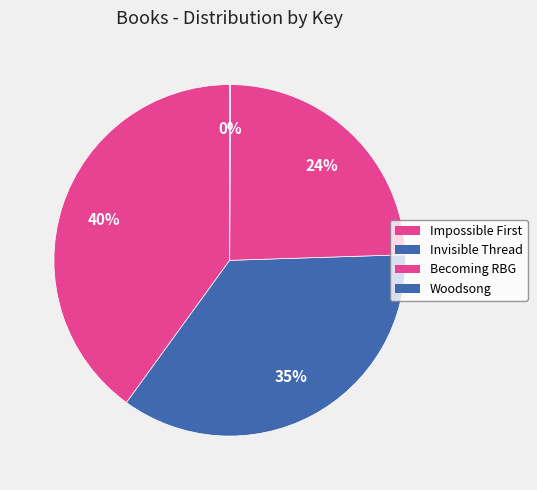

Count the number of slices in the pie.

4